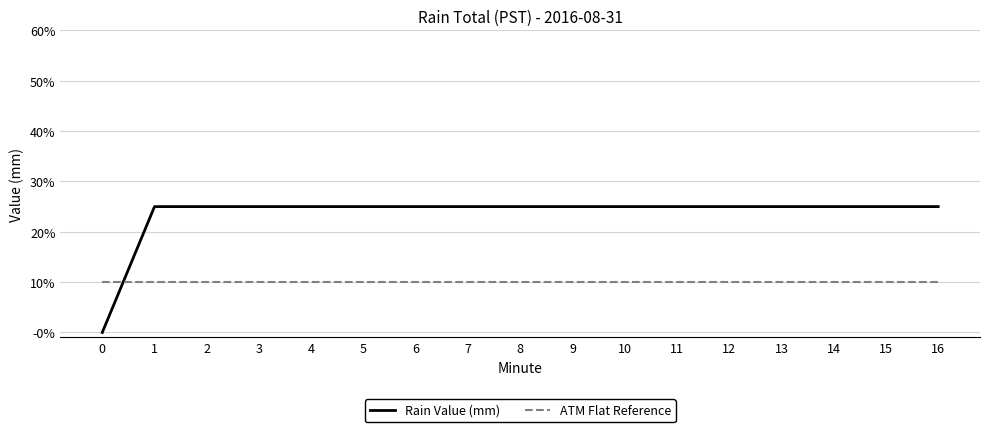

Which series has the largest total across all categories?

Rain Value (mm)